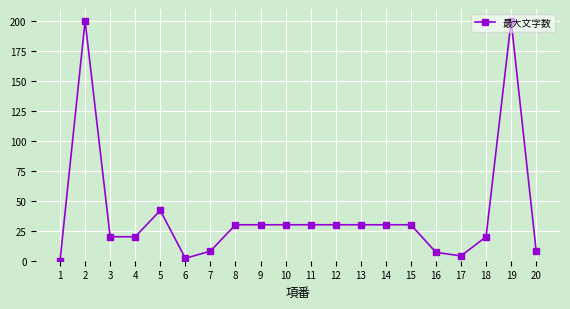

Is it true that the value at 6 is 2?

True